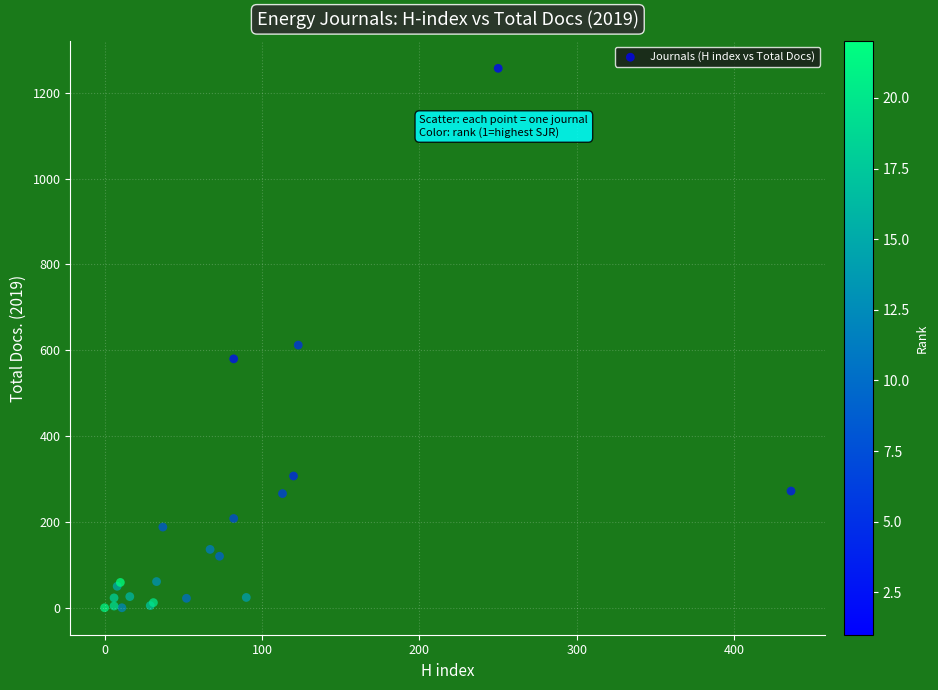

What Y value in the scatter plot is closest to 628?

612